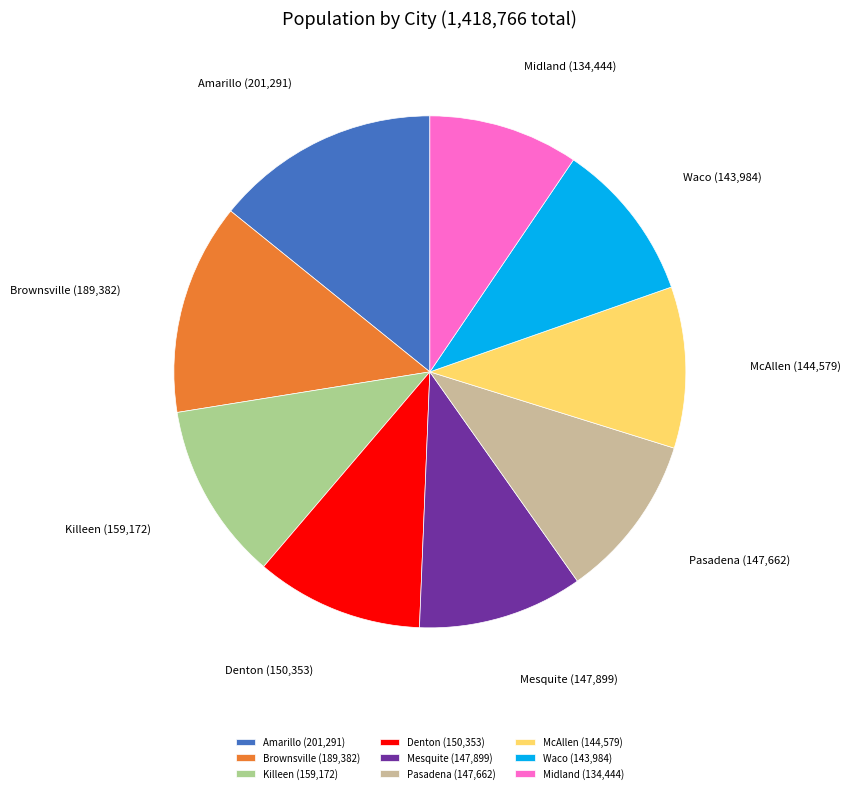

True or false: Denton accounts for 11% of the total.

True